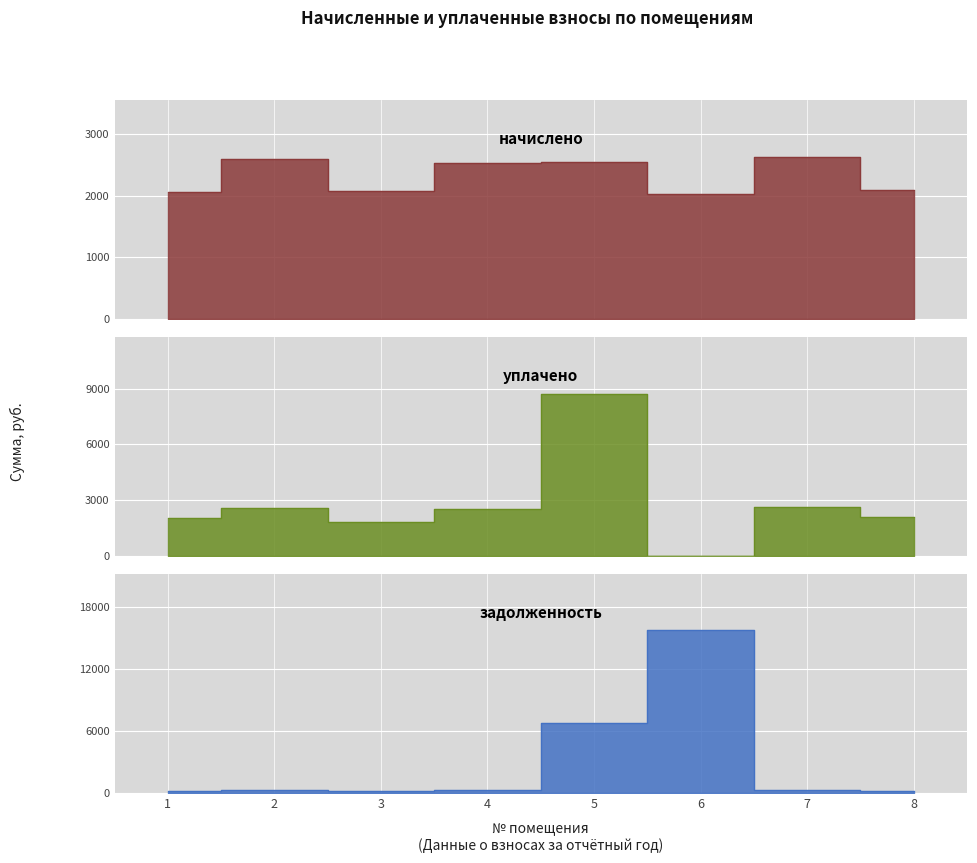

At which category does the chart reach its peak across all series?

6